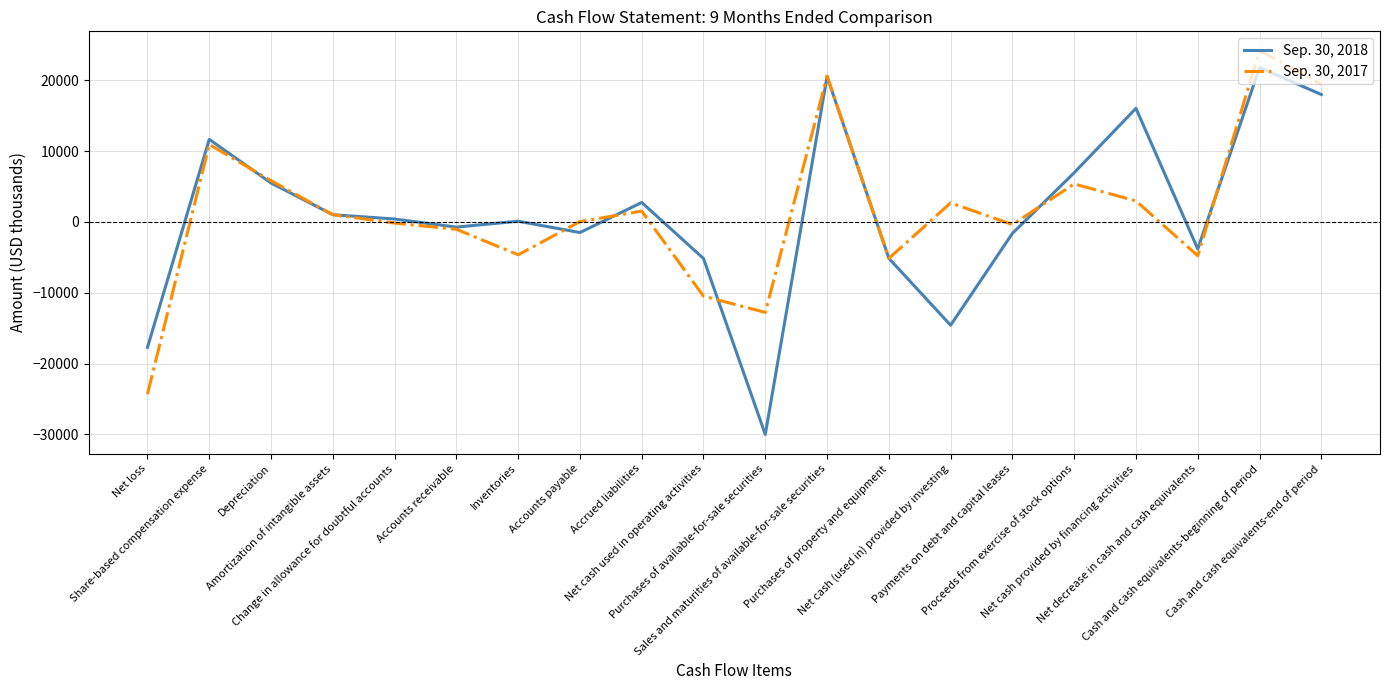

At which label does Sep. 30, 2018 reach its peak?

Cash and cash equivalents-beginning of period